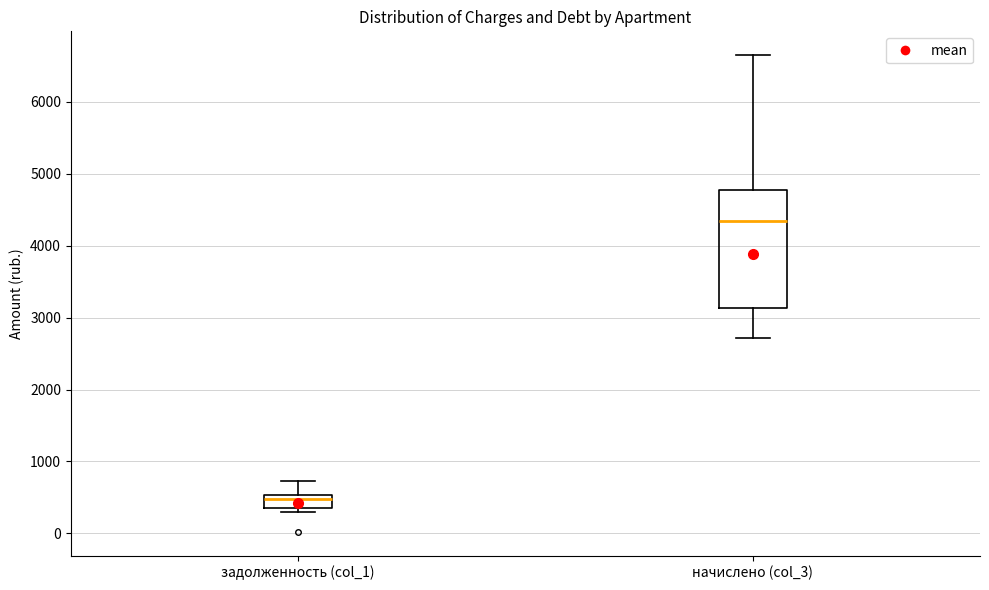

Reading left to right, read every box against the y-axis: the position of its median line, the range the box covers, and the ends of its whiskers. The values are not printed on the chart, so give them approximately, as read against the axis.

задолженность (col_1): median 500 (just below the box's upper edge), box 300 to 500, whiskers 300 (just below the box's lower edge) to 700
начислено (col_3): median 4300, box 3100 to 4800, whiskers 2700 to 6600